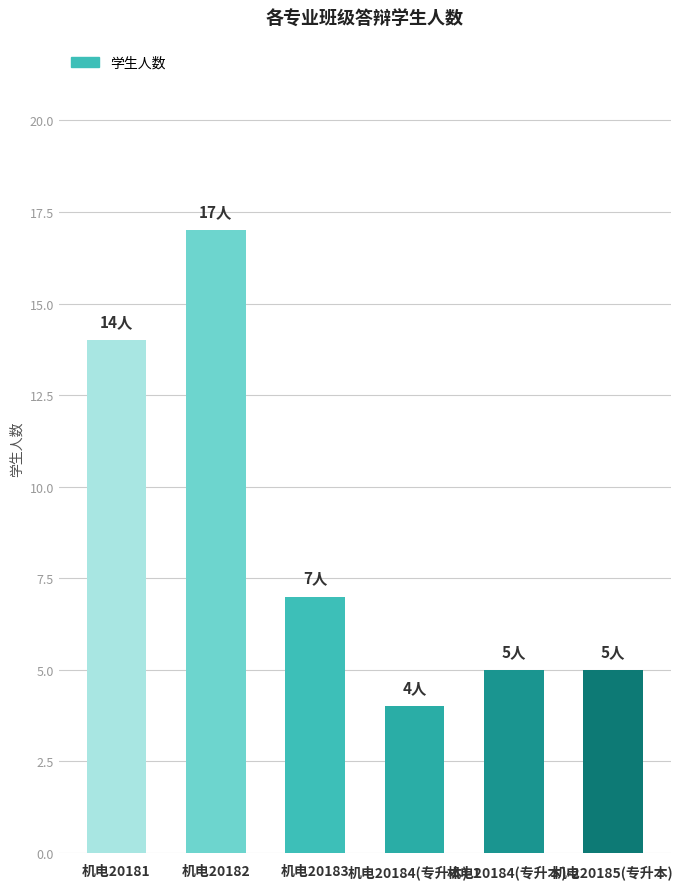

What is the minimum value shown in the chart?

4